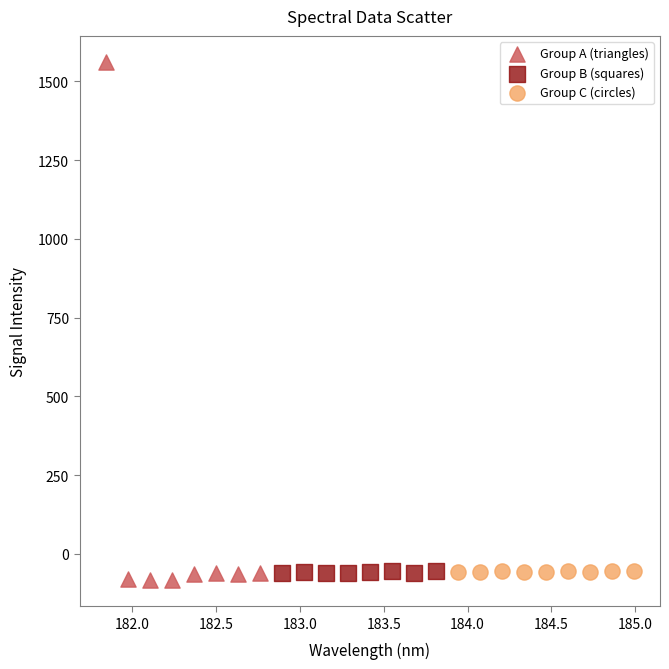

Which series contains the highest Y value?

Group A (triangles)